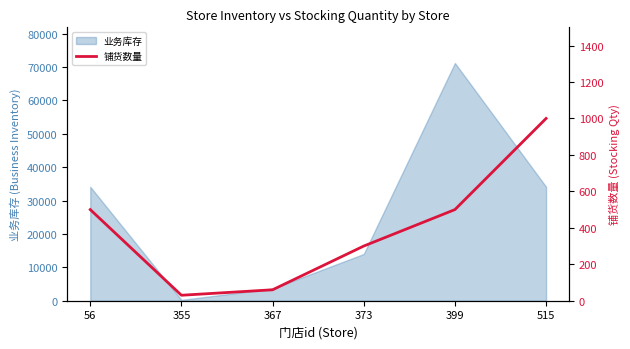

The chart shows a value of 283 at 515. True or false?

False